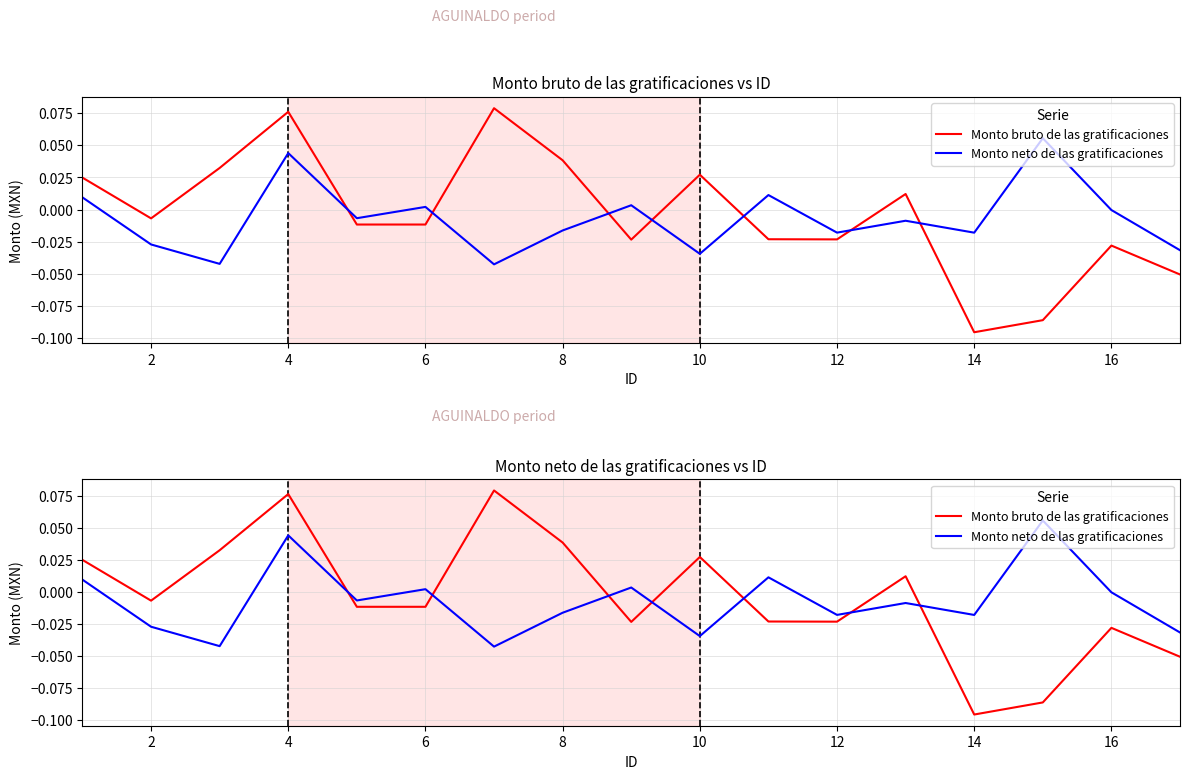

Which series has the largest total across all categories?

Monto bruto de las gratificaciones